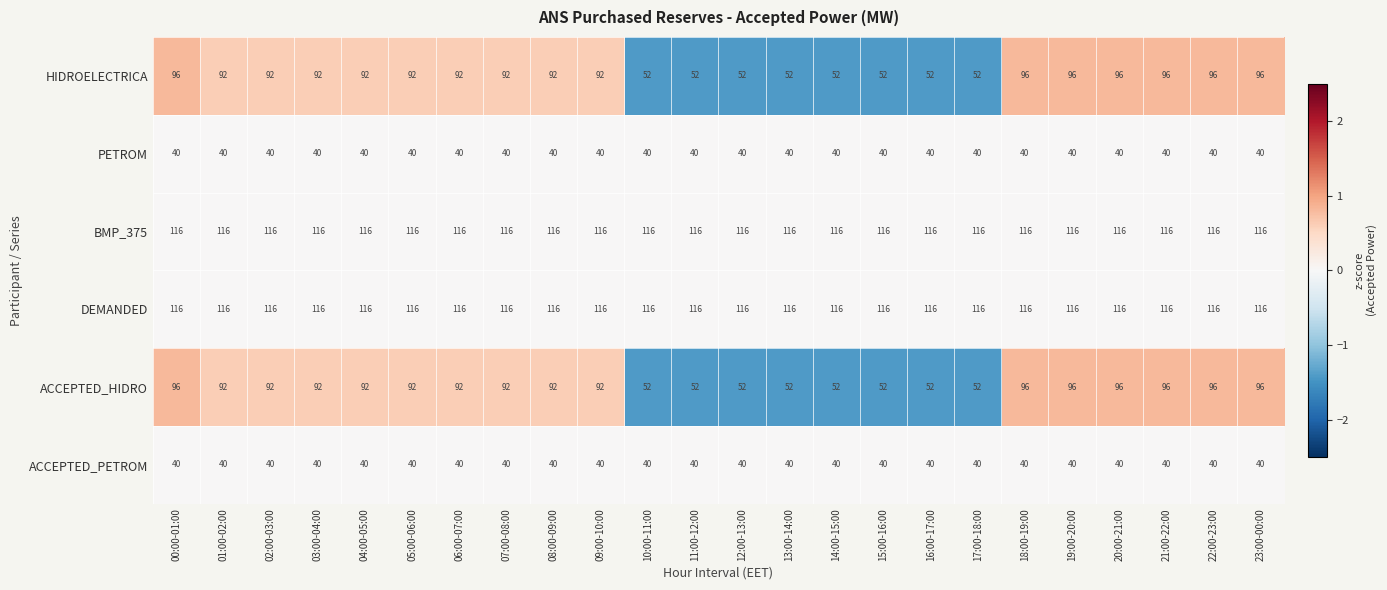

Read the HIDROELECTRICA value at 04:00-05:00, to the nearest 5.

90